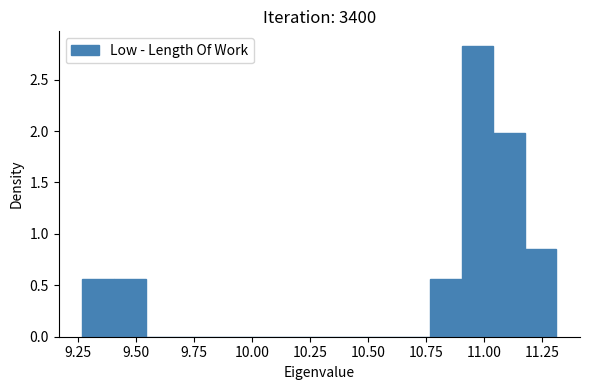

Around what value on the x-axis is the tallest bar? Give the approximate position of its centre, as read against the axis.

10.95